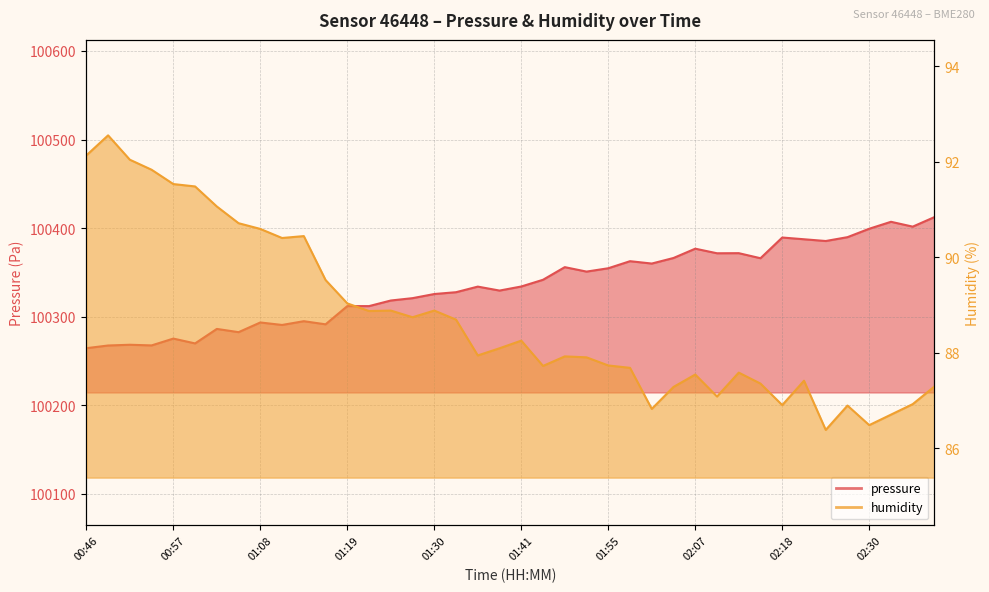

What is the difference between the pressure values at 02:18 and 02:27?

0.4